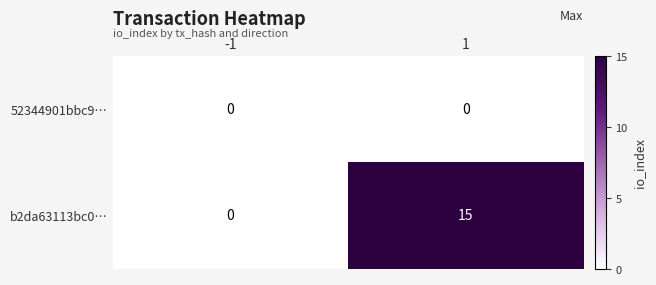

List the series in order of their peak value, highest first.

b2da63113bc0…, 52344901bbc9…